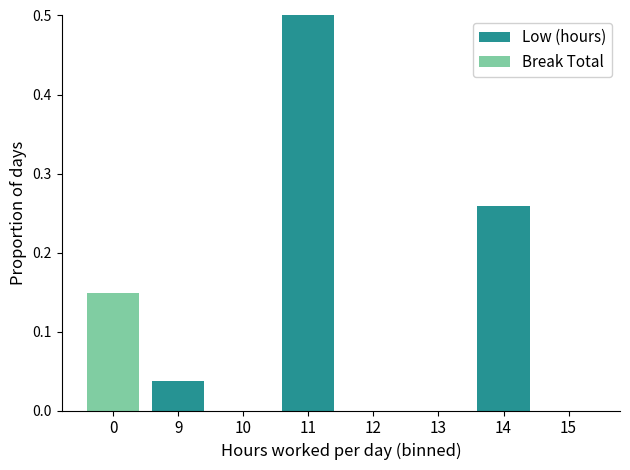

Reading left to right, what are all the values shown in this chart?

Low (hours): 0.0	0.0	0.0	0.6	0.0	0.0	0.3	0.0
Break Total: 0.1	0.0	0.0	0.0	0.0	0.0	0.0	0.0